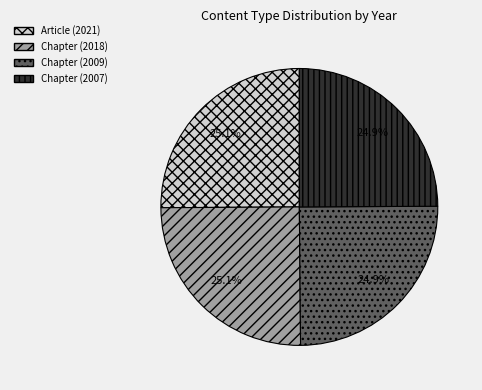

What portion of the pie excludes Chapter (2018)?

74.9%